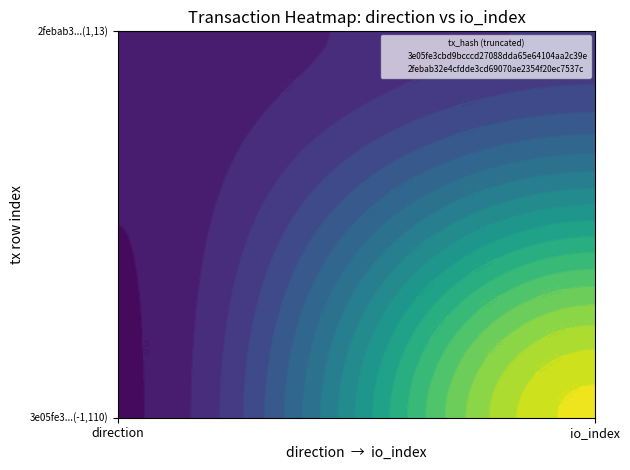

Reading left to right, what are all the values shown in this chart?

3e05fe3cbd9bcccd27088dda65e64104aa2c39e: -1	110
2febab32e4cfdde3cd69070ae2354f20ec7537c: 1	13